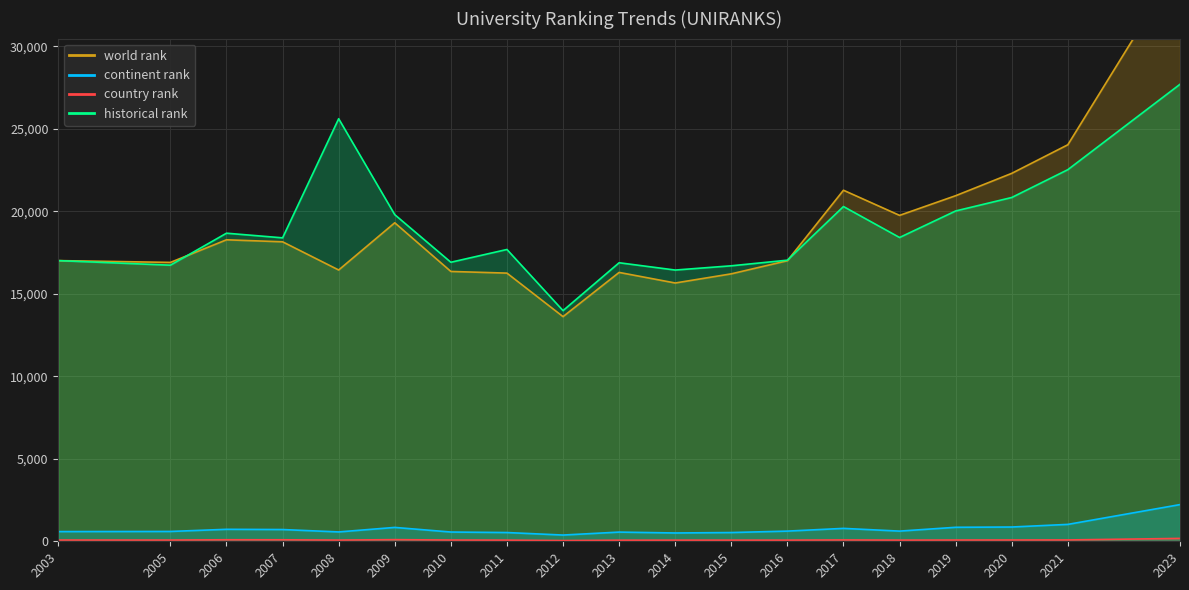

True or false: historical rank and country rank cross at least once.

False